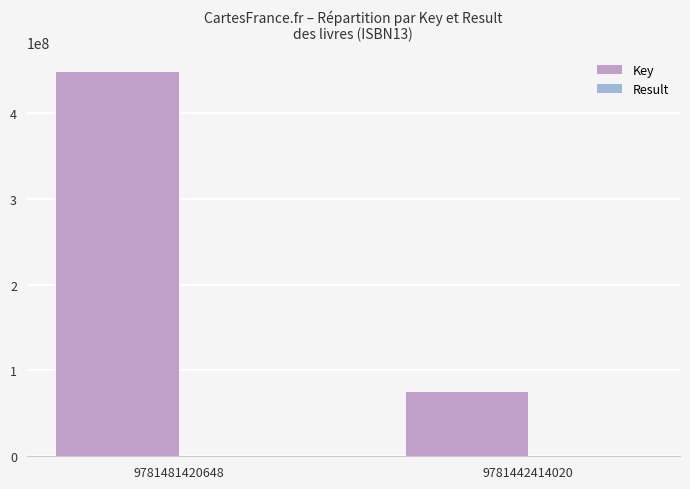

What is the sum of all Key values?

522960311